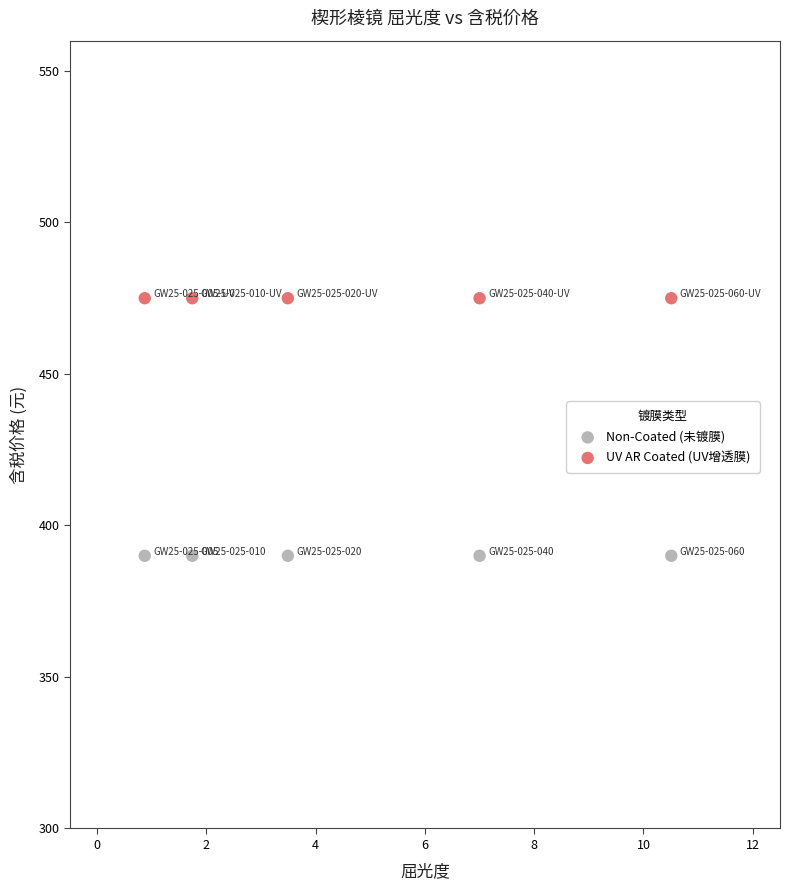

Which series contains the highest Y value?

UV AR Coated (UV增透膜)